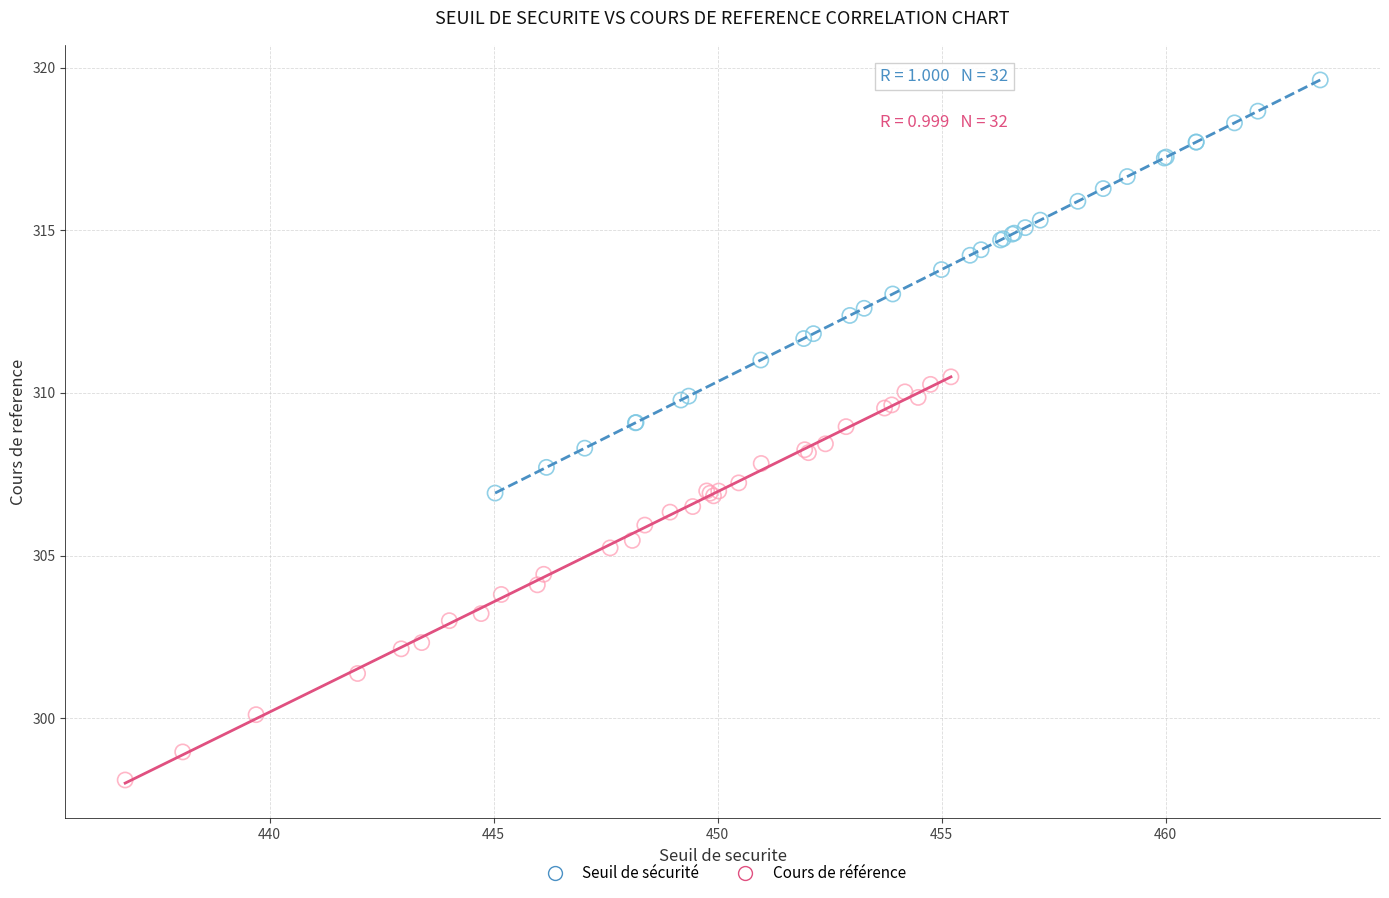

Which series has the largest Y range (max minus min)?

Seuil de sécurité